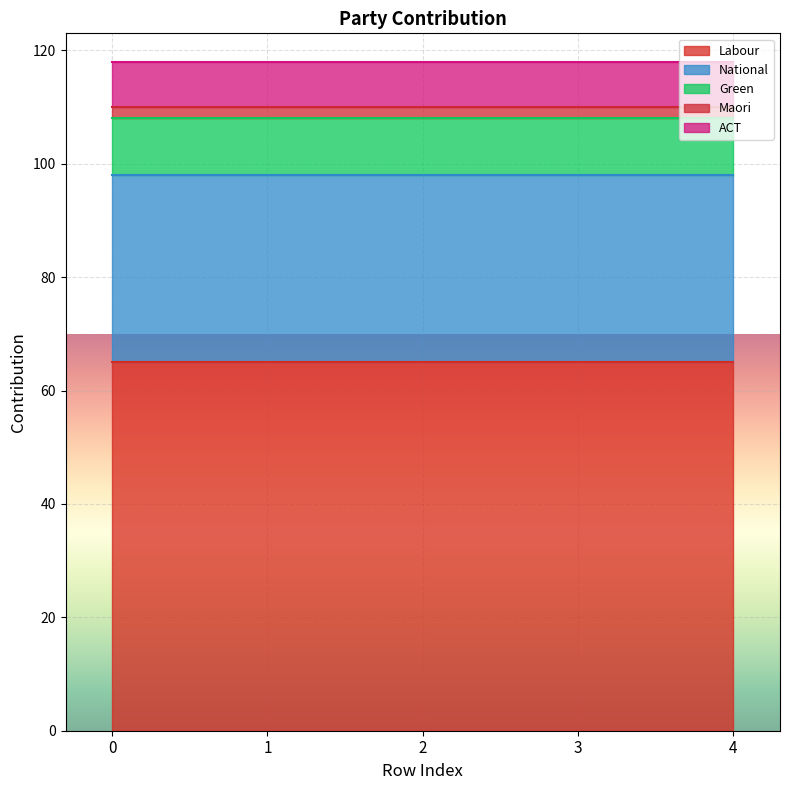

What is the smallest value displayed?

2